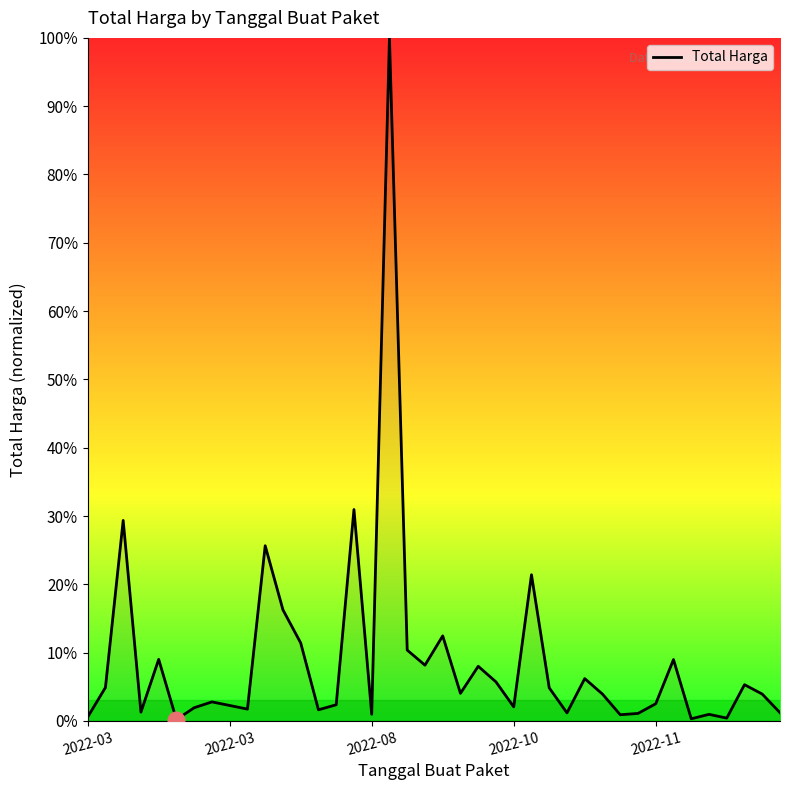

What is the difference between the maximum and minimum values?

99.8